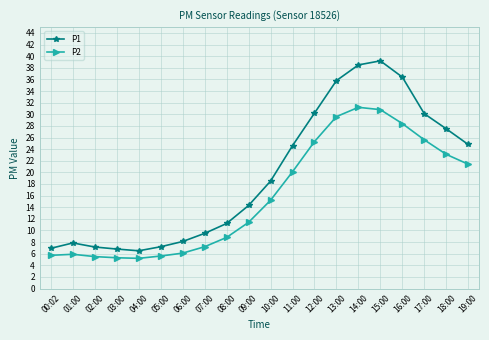

What is the total value across all series at 05:00?

12.8